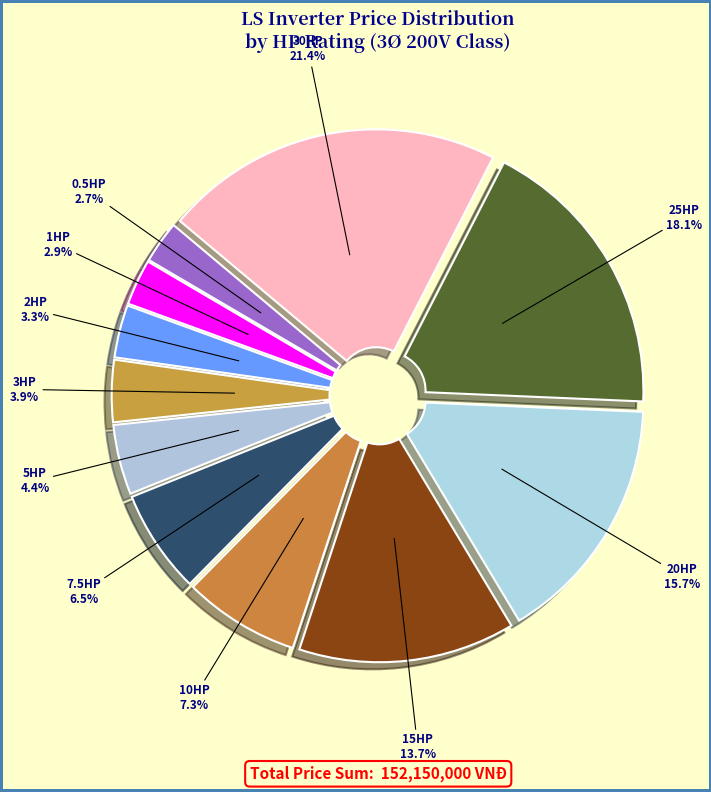

Does 30HP account for over 50% of the chart?

No